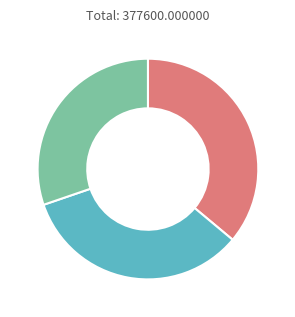

Does any single category account for the majority?

No